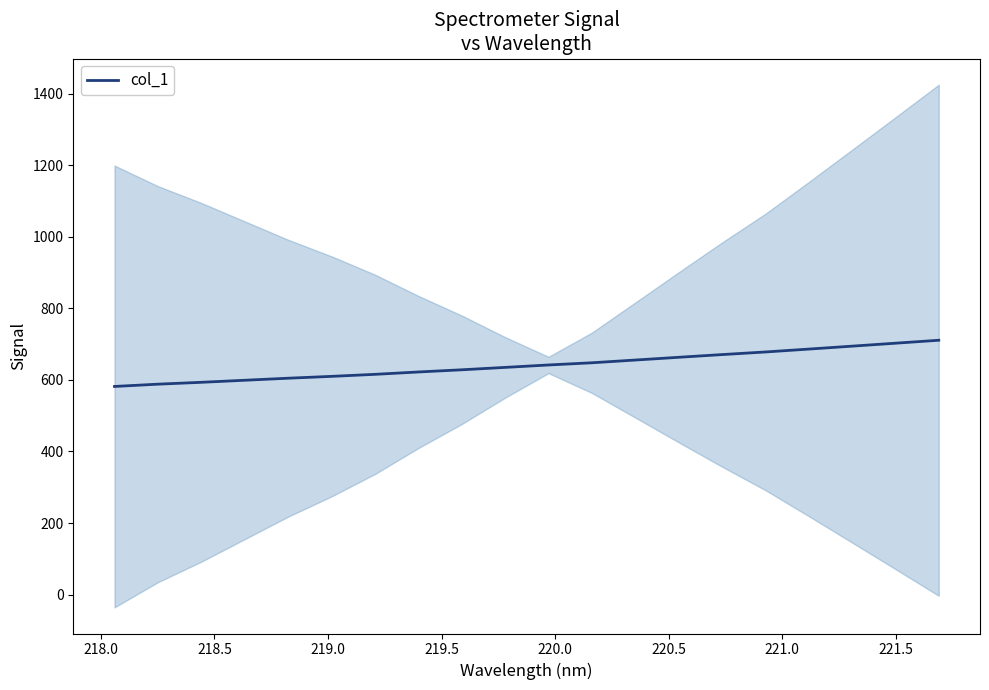

How many series are shown in this chart?

1